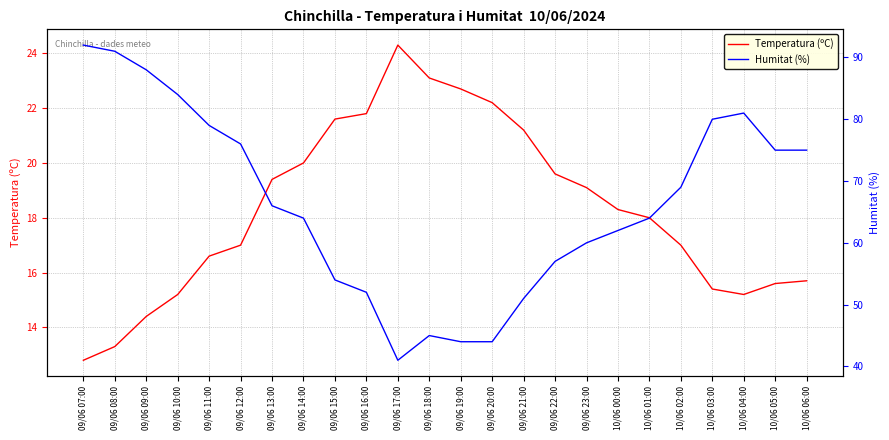

What position from the left is 09/06 19:00?

13